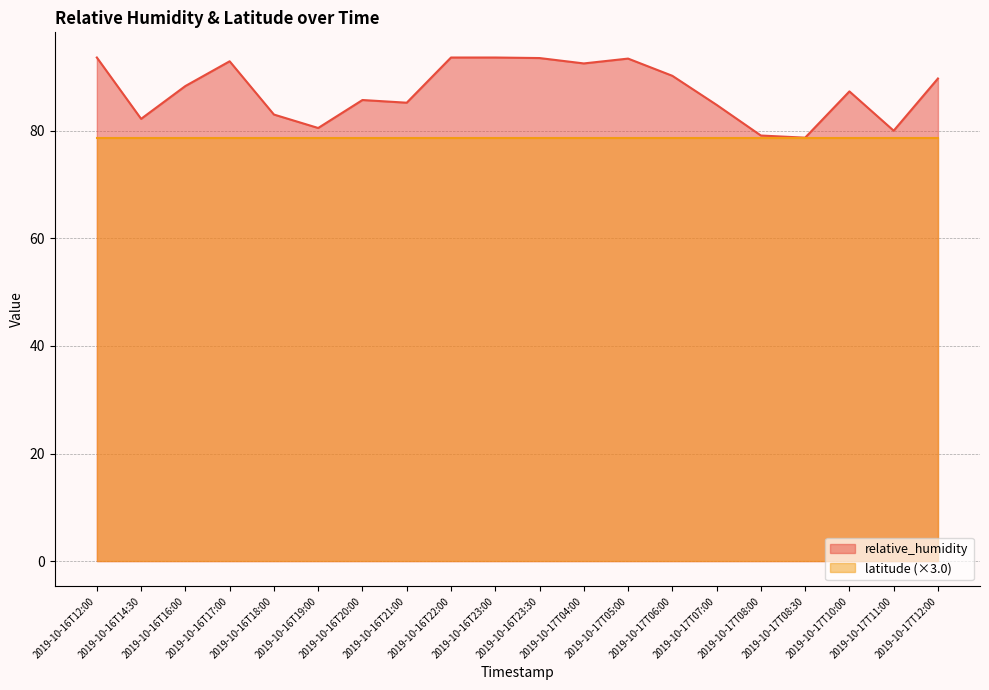

True or false: the data shows 50.5 at 2019-10-16T14:30.

False